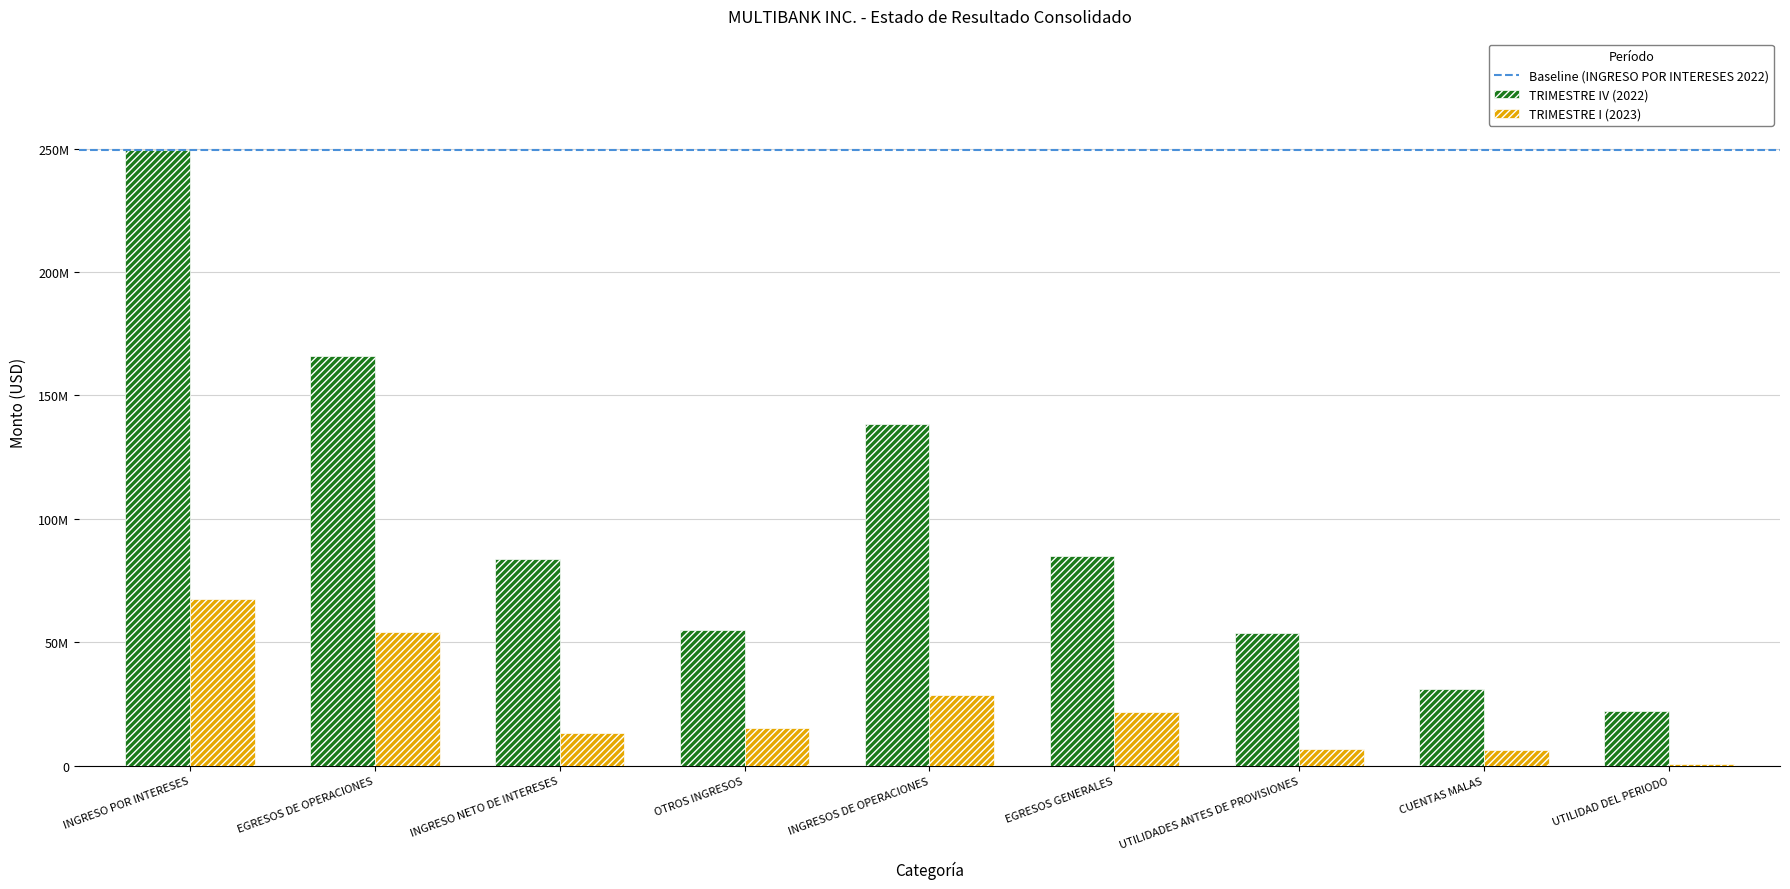

At which category does the chart reach its peak across all series?

INGRESO POR INTERESES